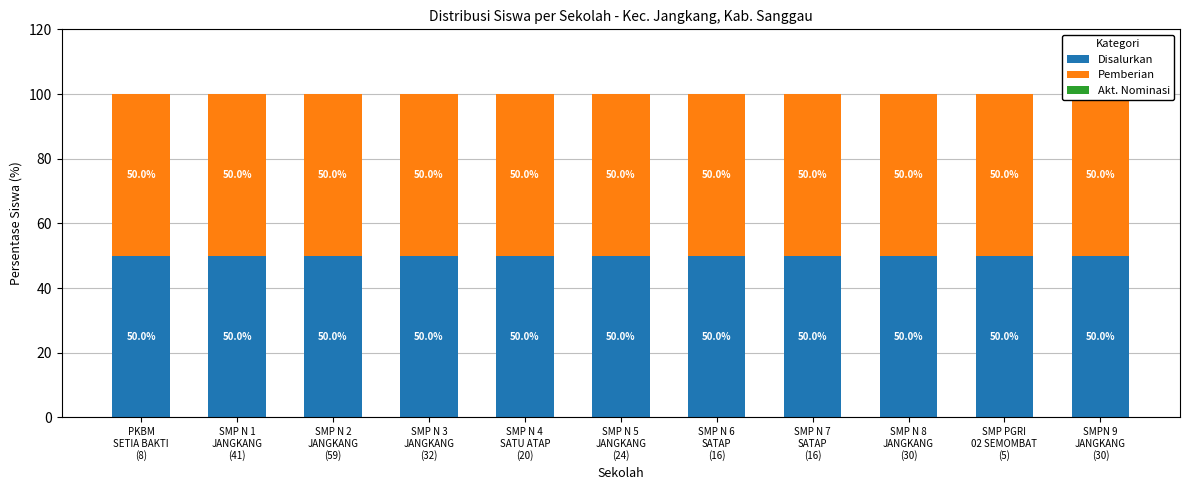

How many bars are there in each group?

3